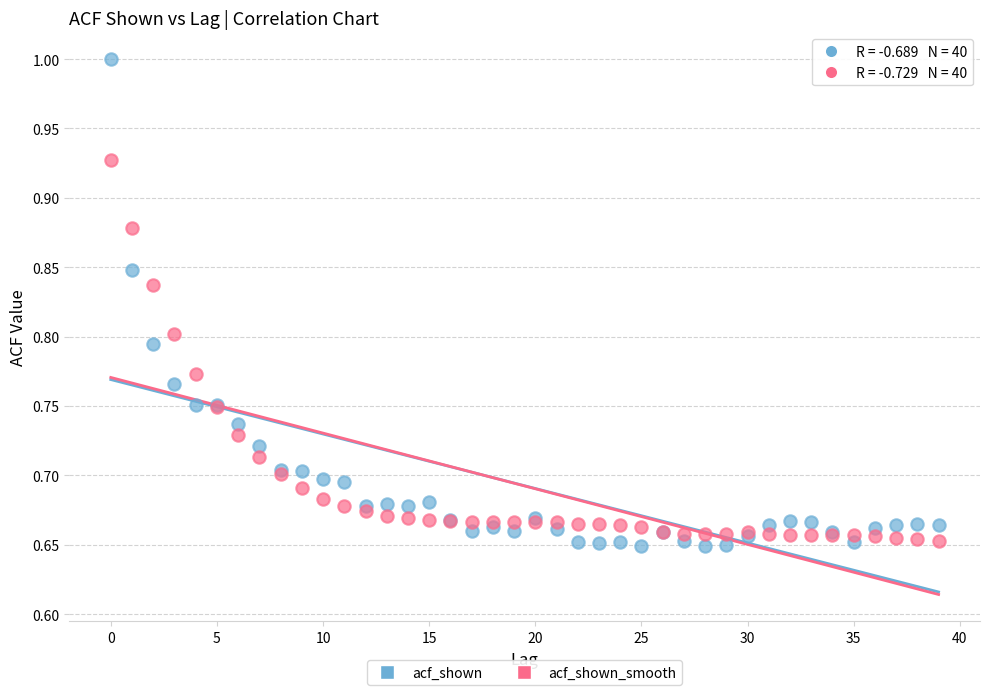

Which series reaches the minimum Y coordinate?

acf_shown